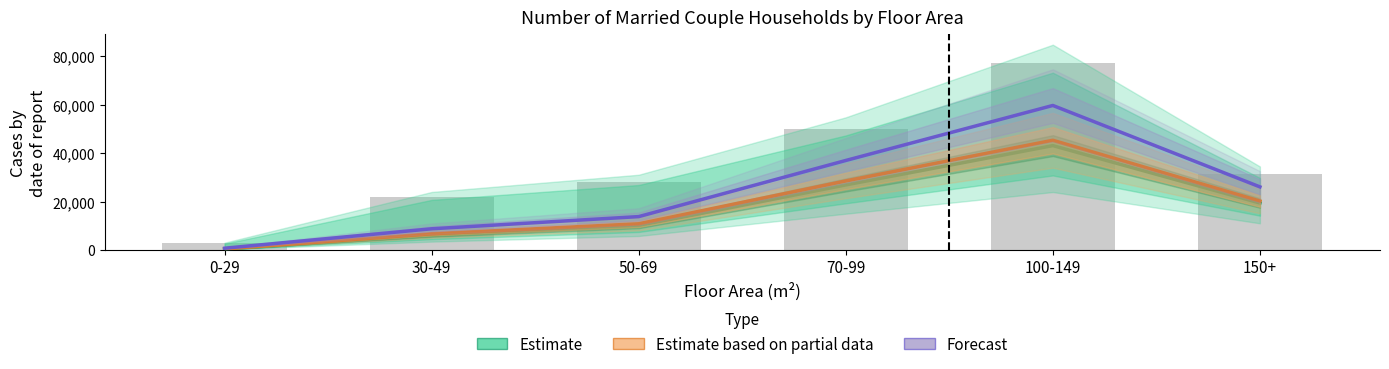

How many groups of bars are there?

6